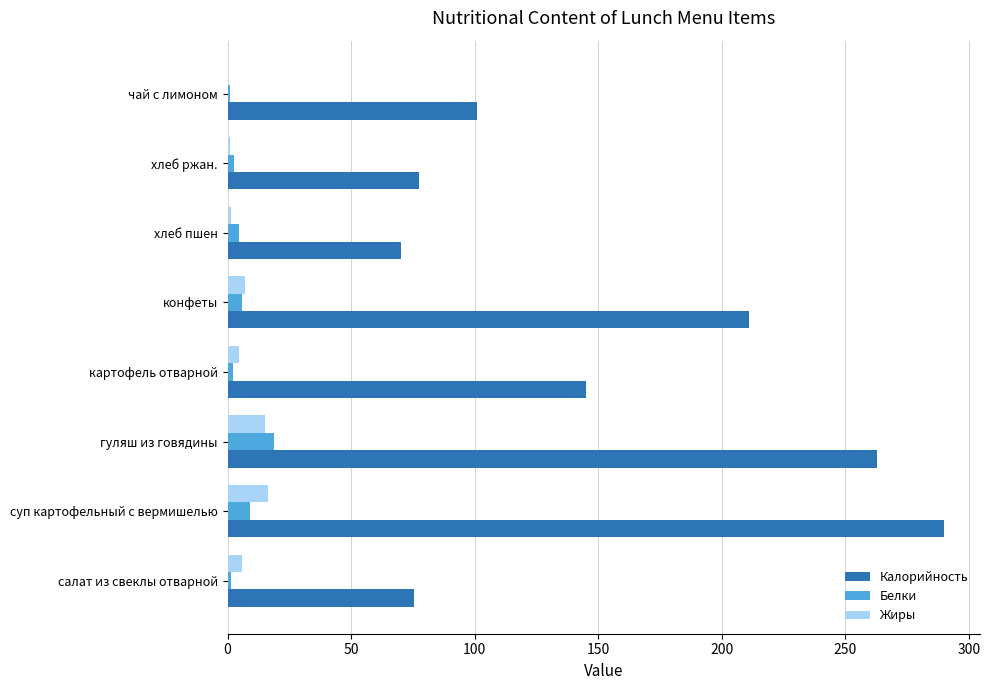

Is it true that Калорийность equals 71.9 at суп картофельный с вермишелью?

False